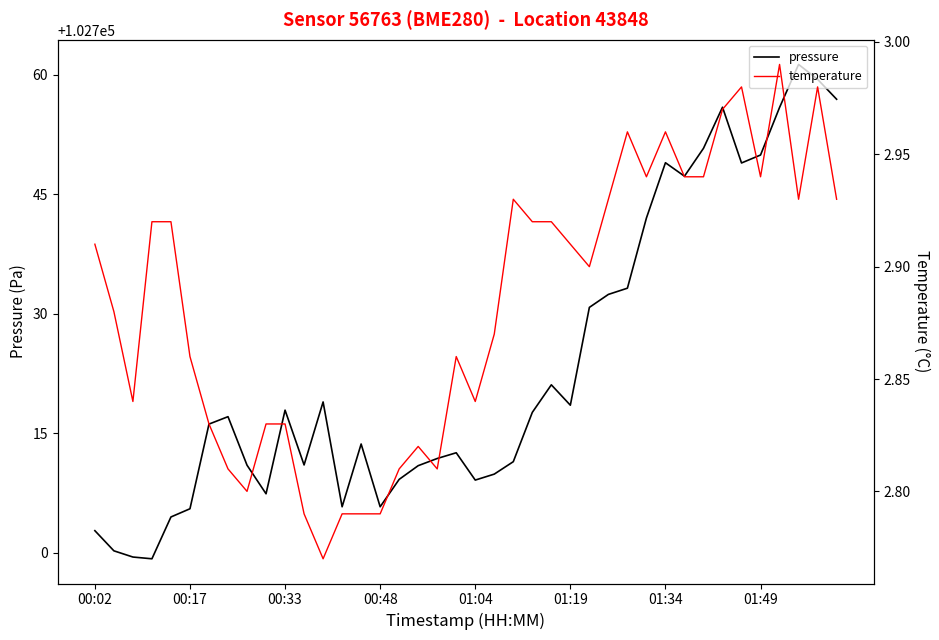

Rank the series by their maximum value, from lowest to highest.

temperature, pressure